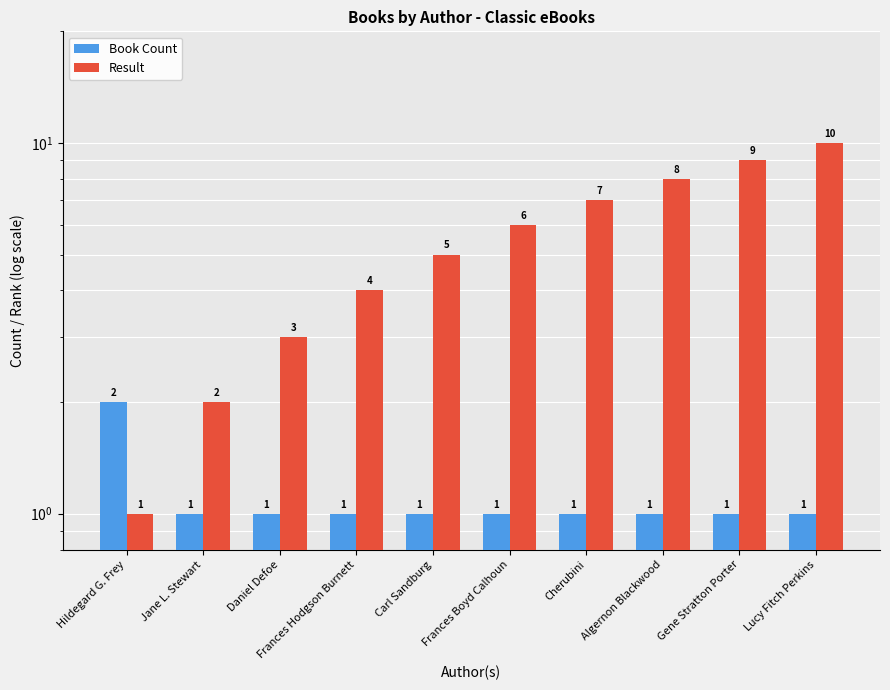

True or false: Result has a value of 10 at Lucy Fitch Perkins.

True